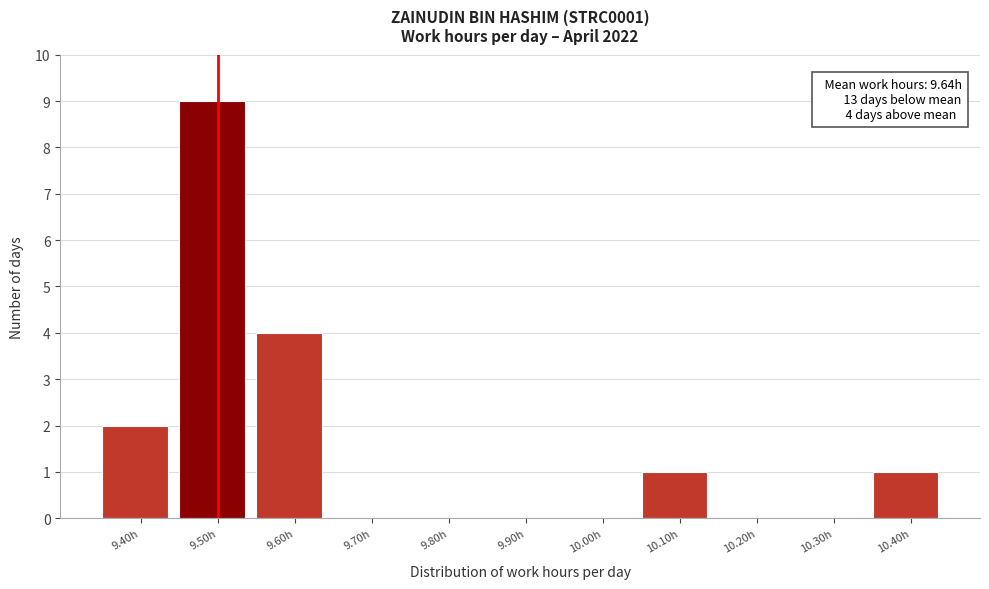

Reading left to right, what are all the values shown in this chart?

9.40h=2	9.50h=9	9.60h=4	9.70h=0	9.80h=0	9.90h=0	10.00h=0	10.10h=1	10.20h=0	10.30h=0	10.40h=1